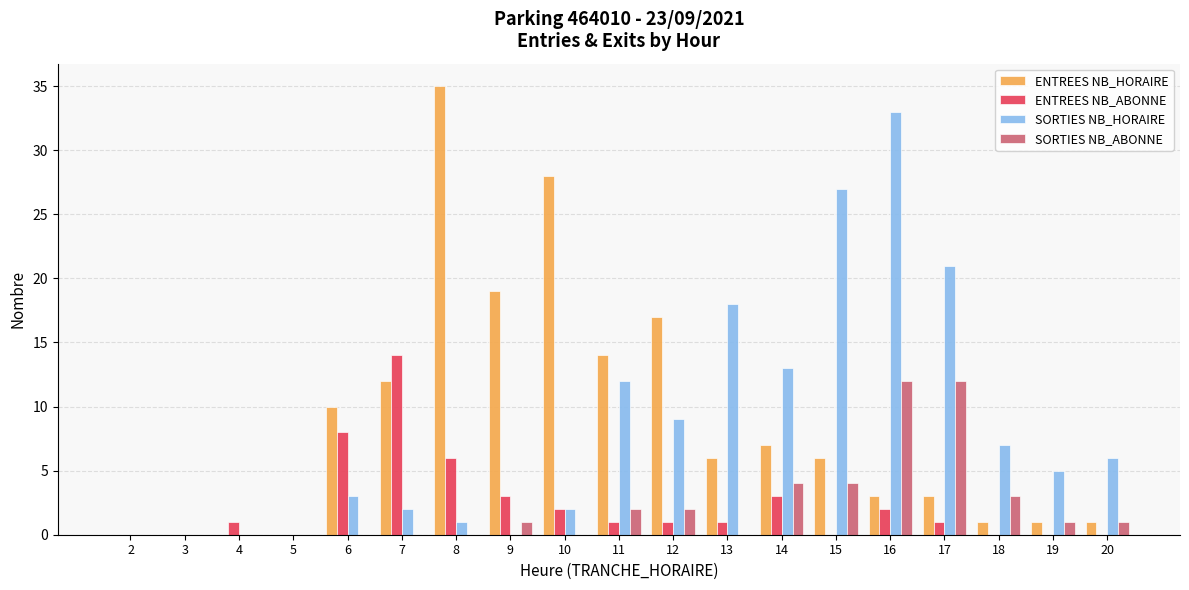

Which series has the largest range (max minus min)?

ENTREES NB_HORAIRE